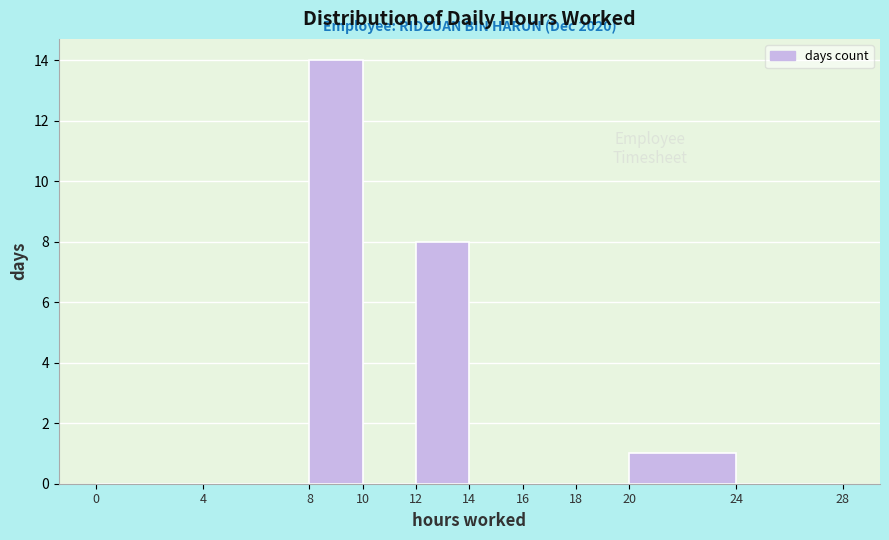

Which range on the x-axis has the tallest bar?

8 to 10